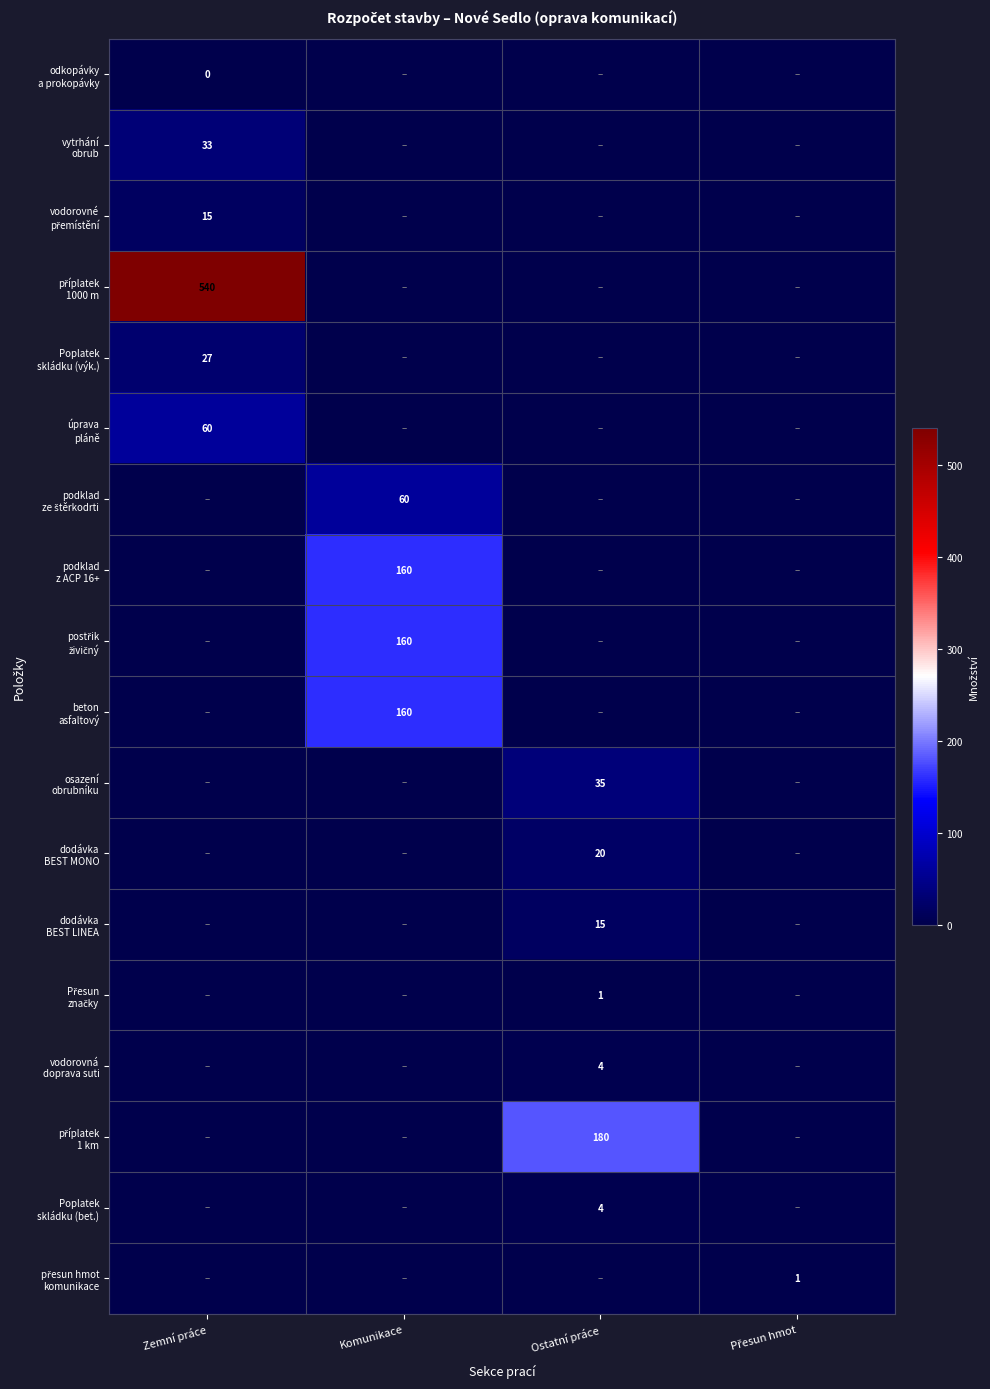

Rank the categories by dodávka BEST MONO value from highest to lowest.

Ostatní práce, Zemní práce, Komunikace, Přesun hmot